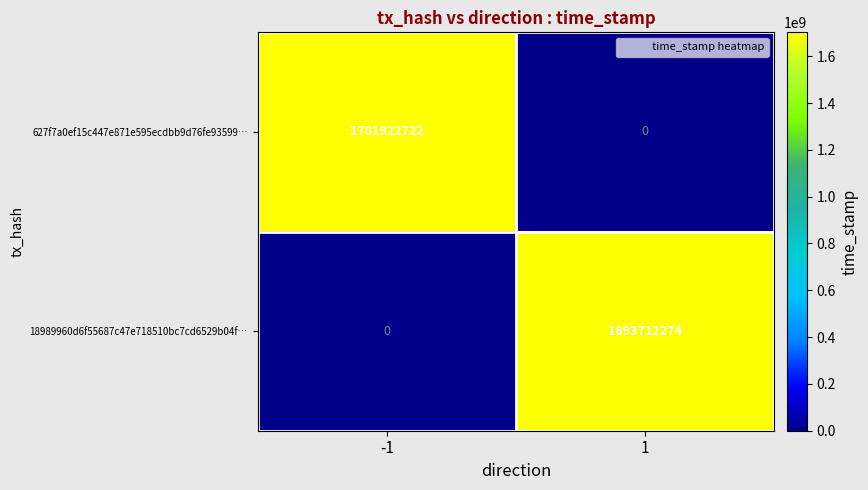

Reading right to left, what are all the values shown in this chart?

627f7a0ef15c447e871e595ecdbb9d76fe93599…: 0	1701922722
18989960d6f55687c47e718510bc7cd6529b04f…: 1693712274	0